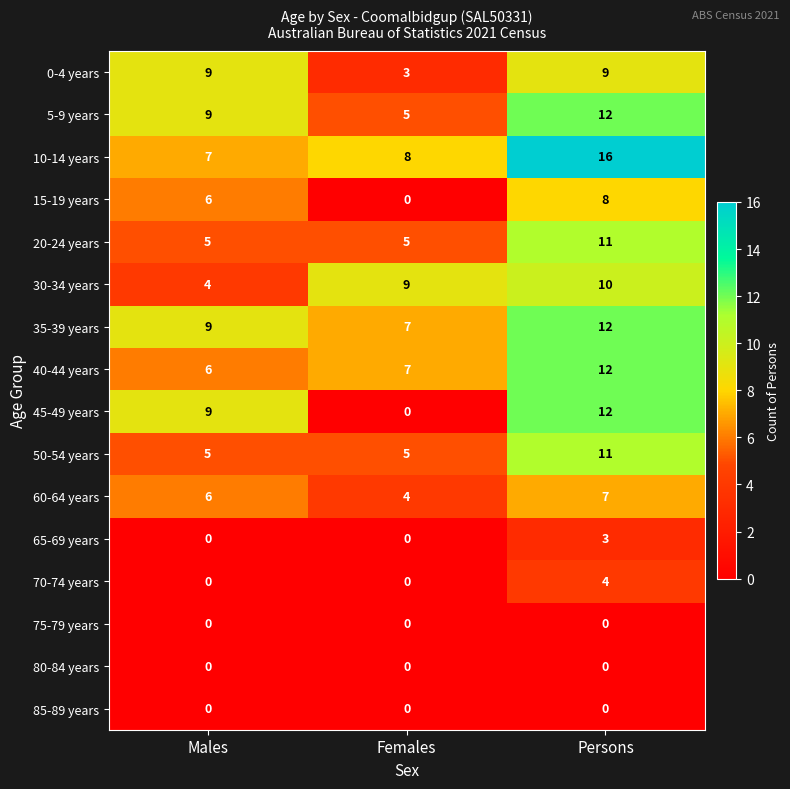

What is the difference between the 0-4 years values at Females and Males?

6